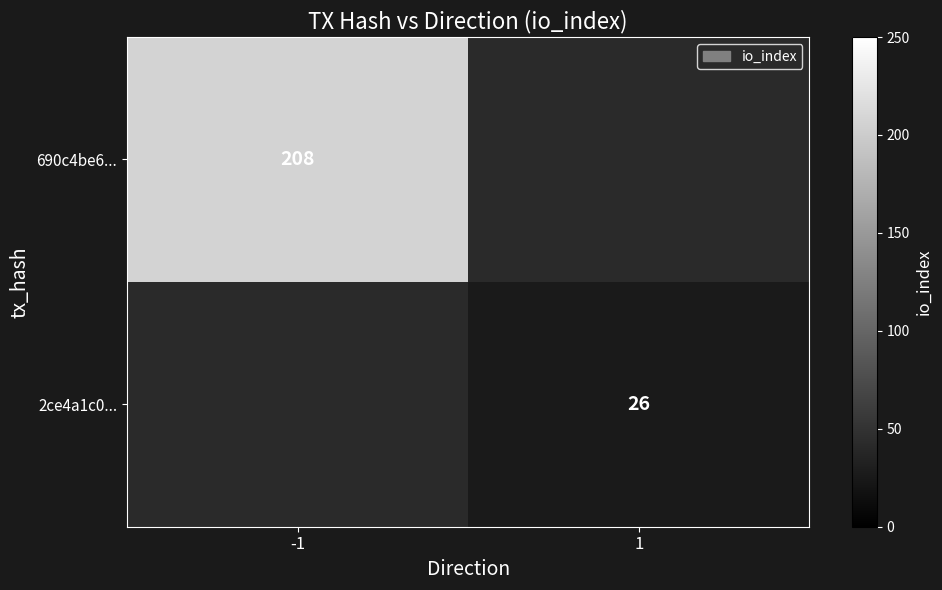

Is the value of 690c4be6... at -1 greater than the value of 2ce4a1c0... at 1?

Yes